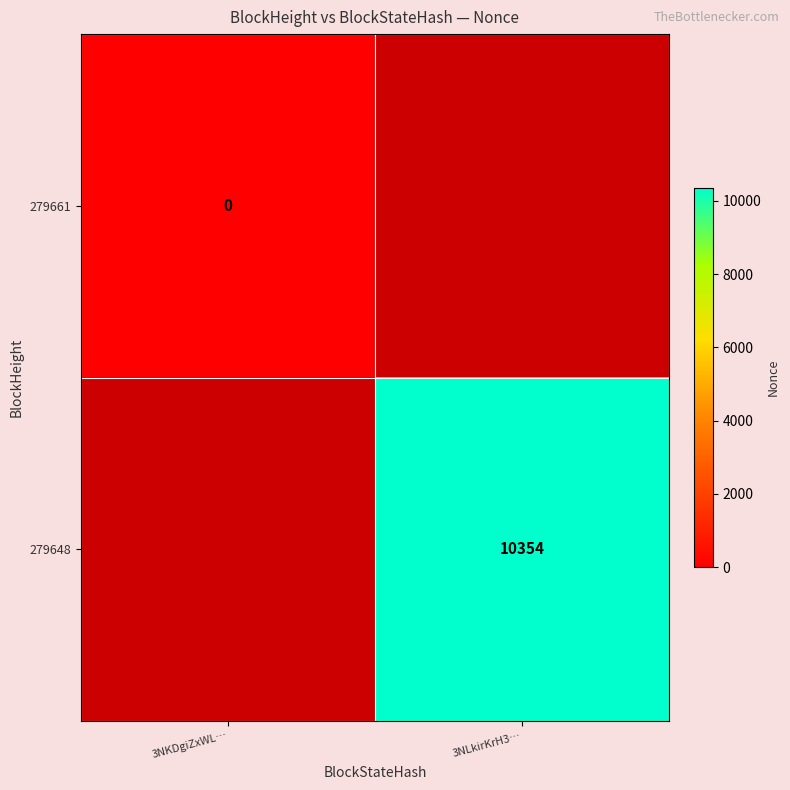

The 279648 series shows 10354 at 3NLkirKrH3…. True or false?

True